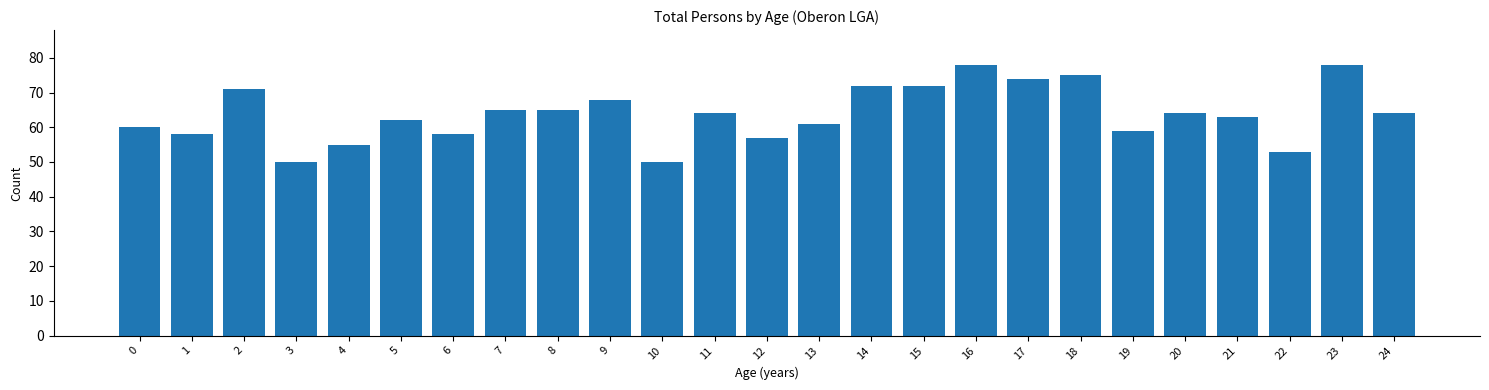

Reading right to left, extract all data points from this chart.

24=64	23=78	22=53	21=63	20=64	19=59	18=75	17=74	16=78	15=72	14=72	13=61	12=57	11=64	10=50	9=68	8=65	7=65	6=58	5=62	4=55	3=50	2=71	1=58	0=60